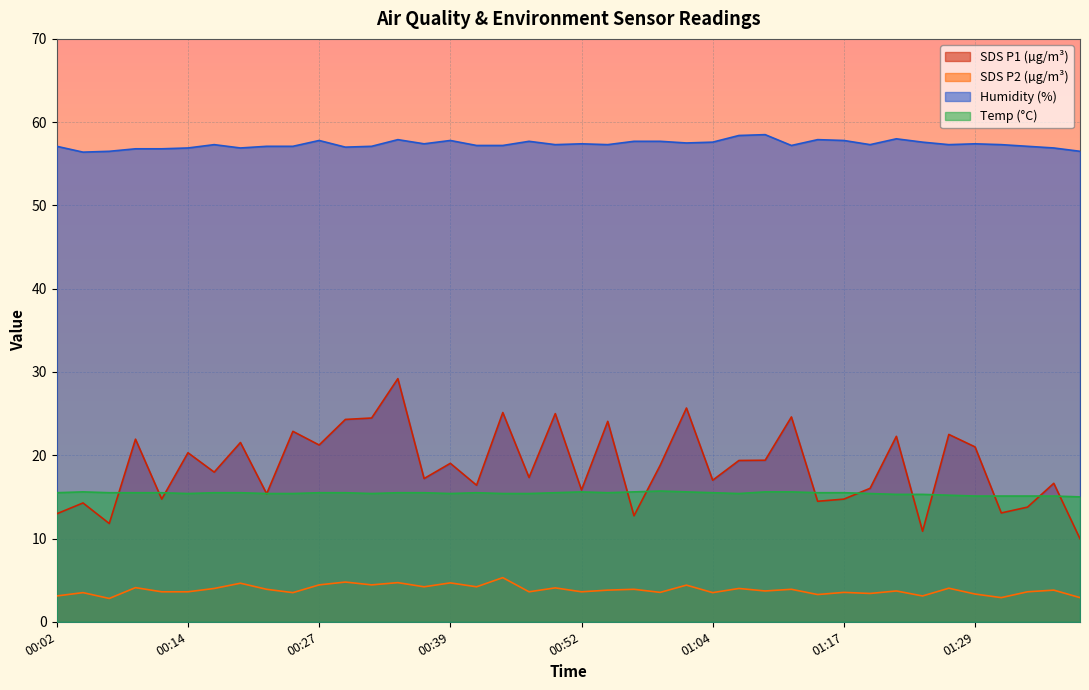

What position from the left is 00:31?

13